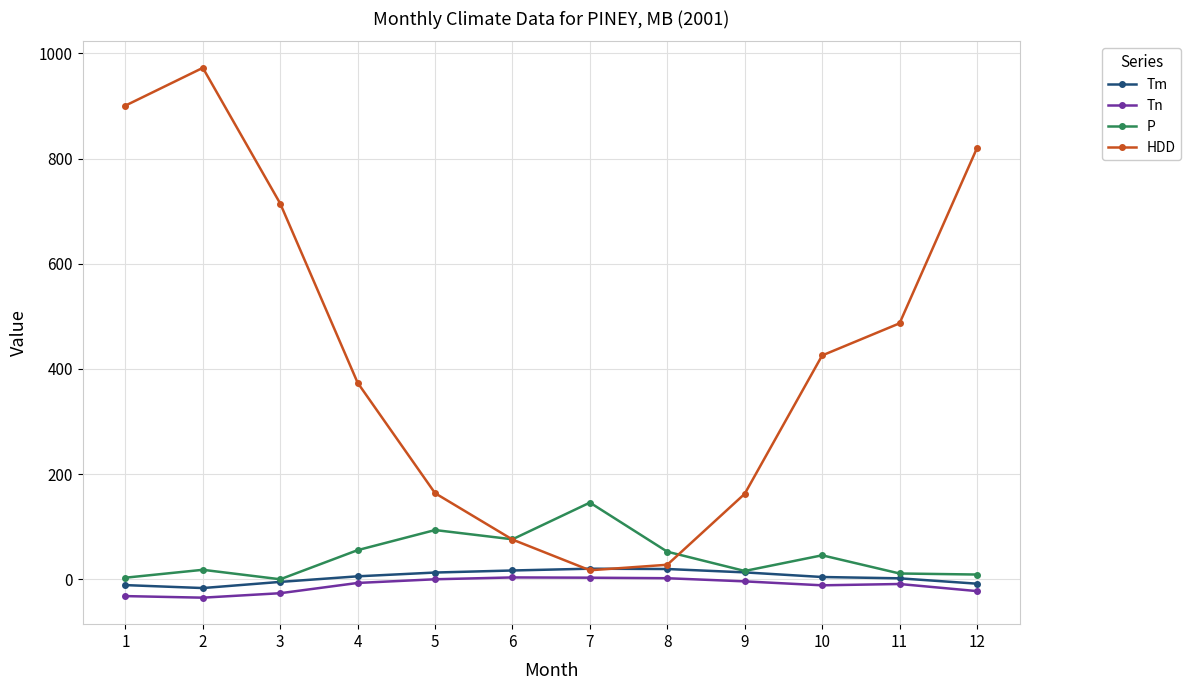

Between 4 and 7, which series saw the biggest shift?

HDD